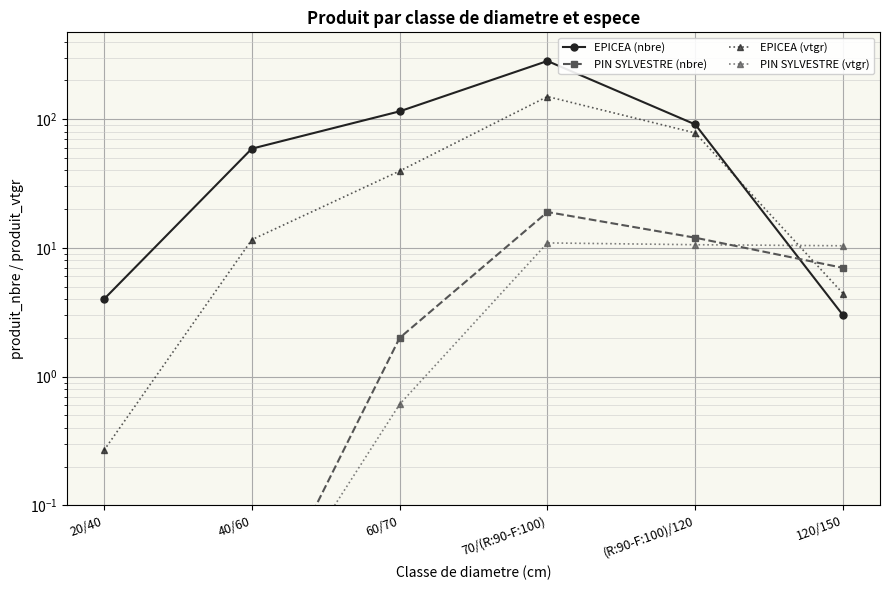

Is it true that EPICEA (vtgr) equals 78.1 at (R:90-F:100)/120?

True